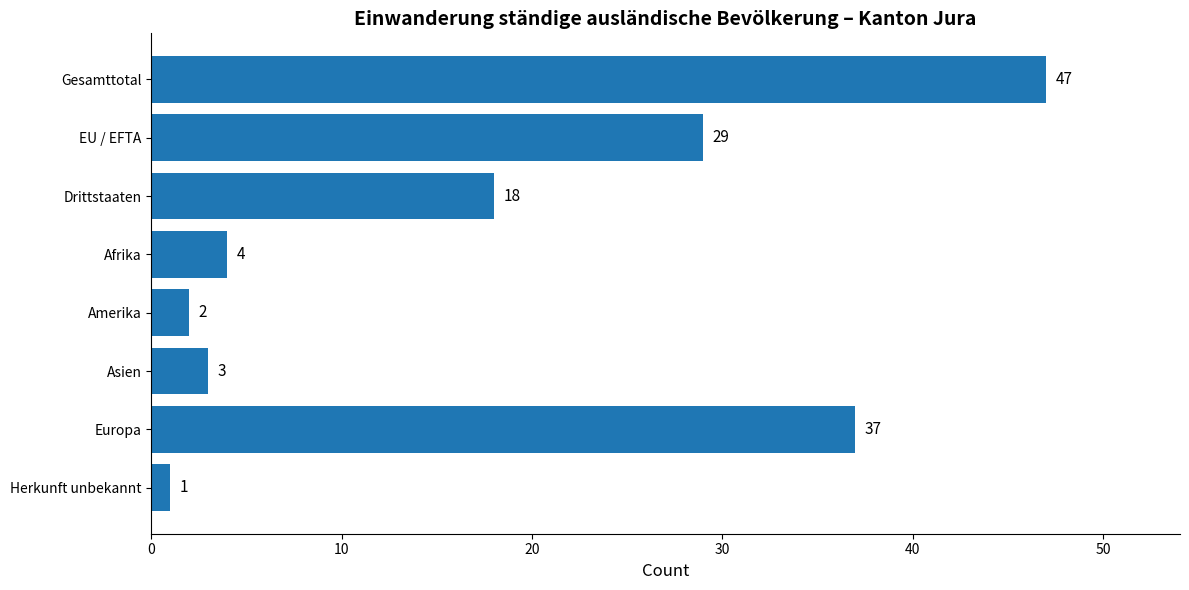

What is the change in value from EU / EFTA to Afrika?

-25